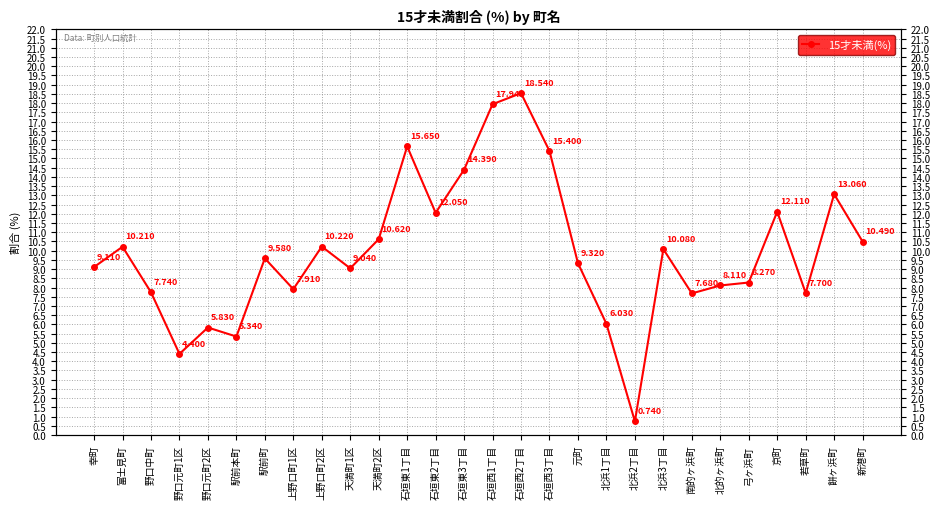

How many values are below 9?

11